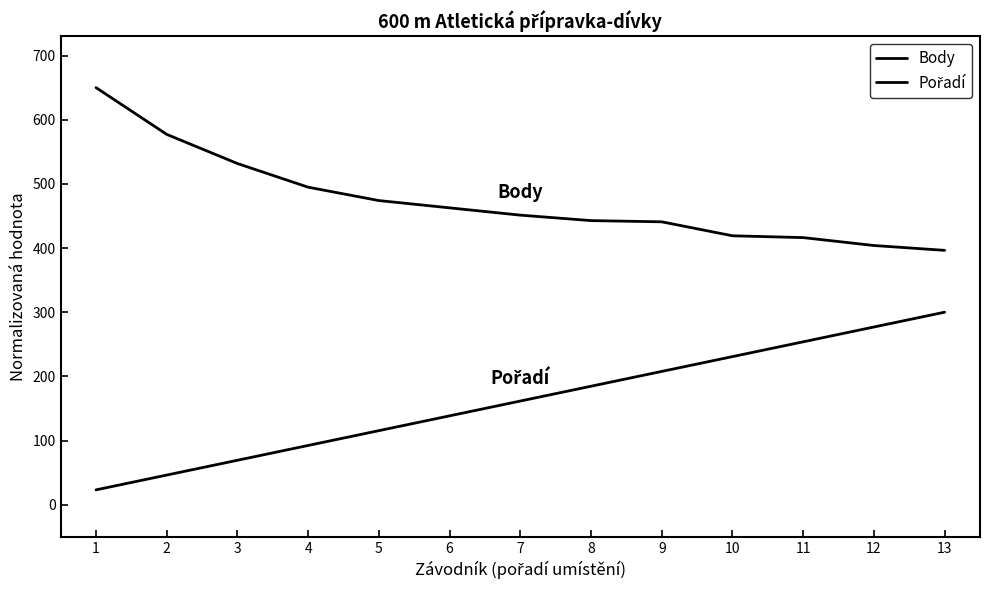

Does the chart display data point markers on the line(s)?

No